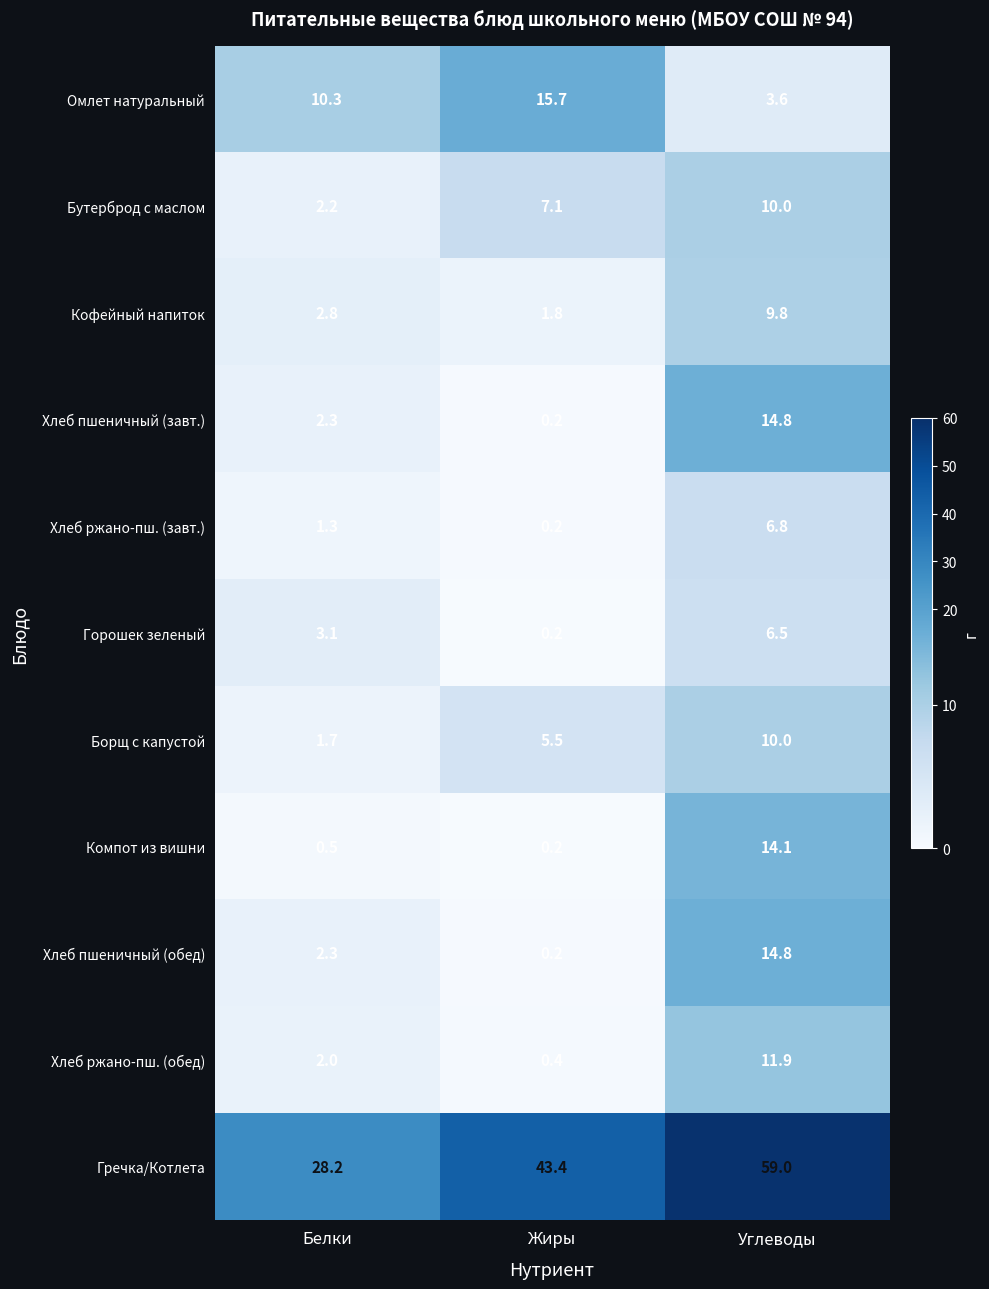

Where is Горошек зеленый nearest to the value 3?

Белки